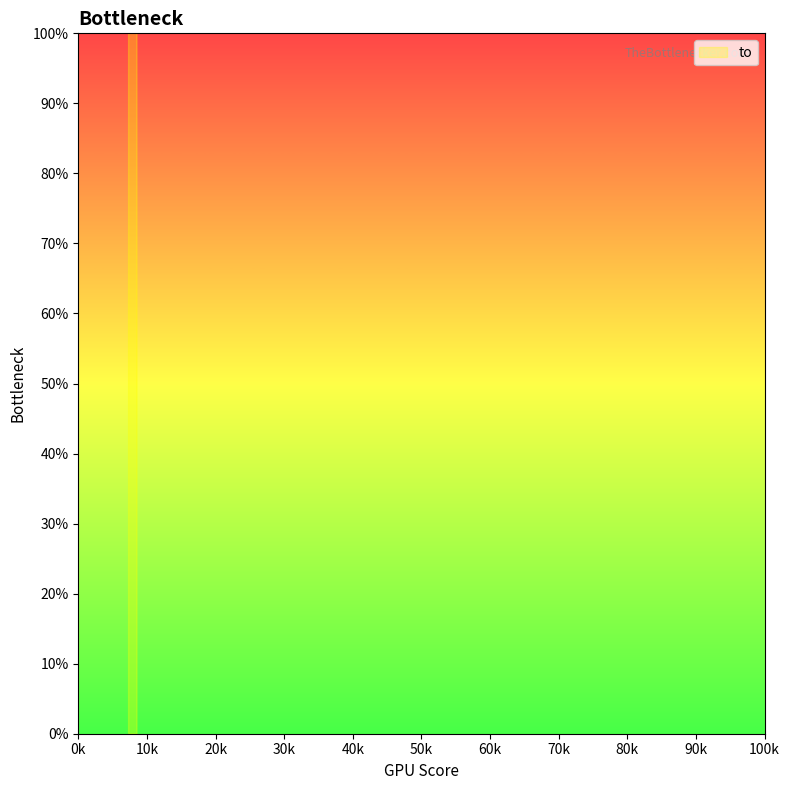

Between 8557 and 7332, which is larger?

7332